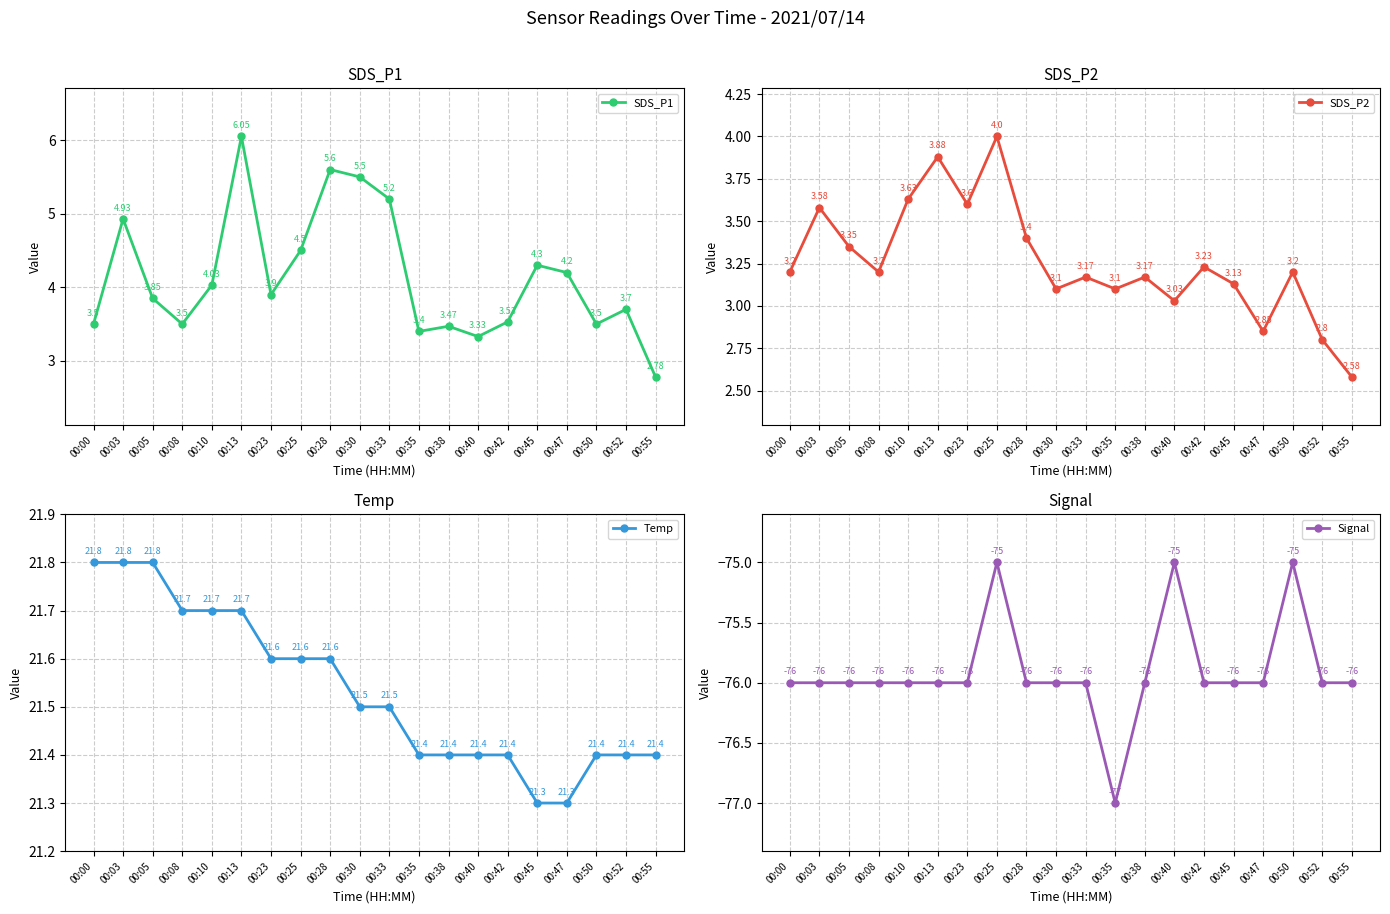

How many data points does each series have?

20